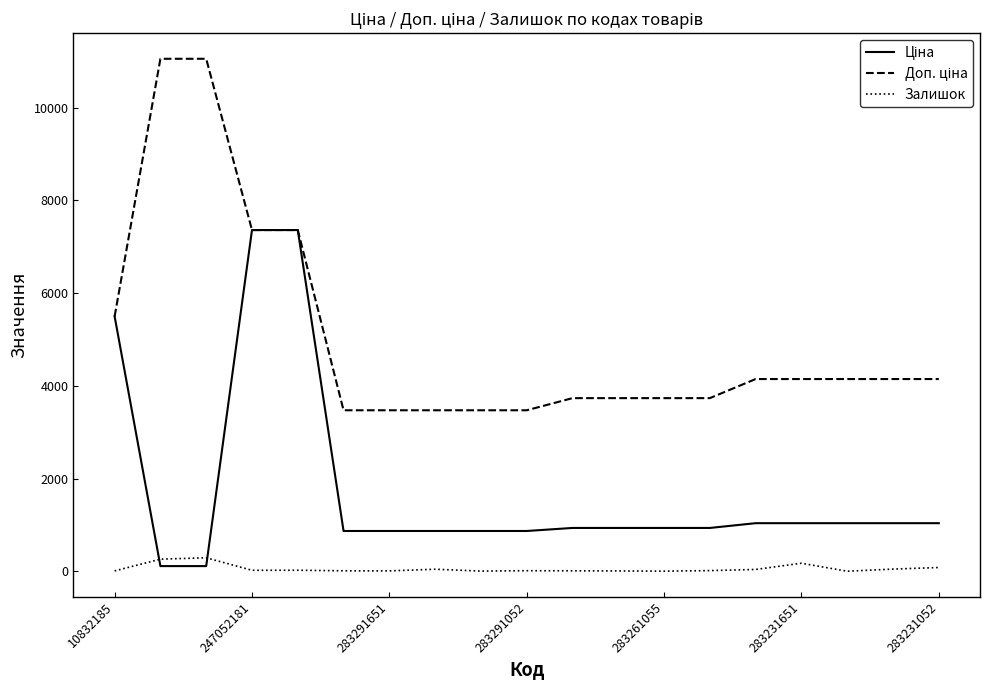

At how many categories does at least one series exceed 9274?

2